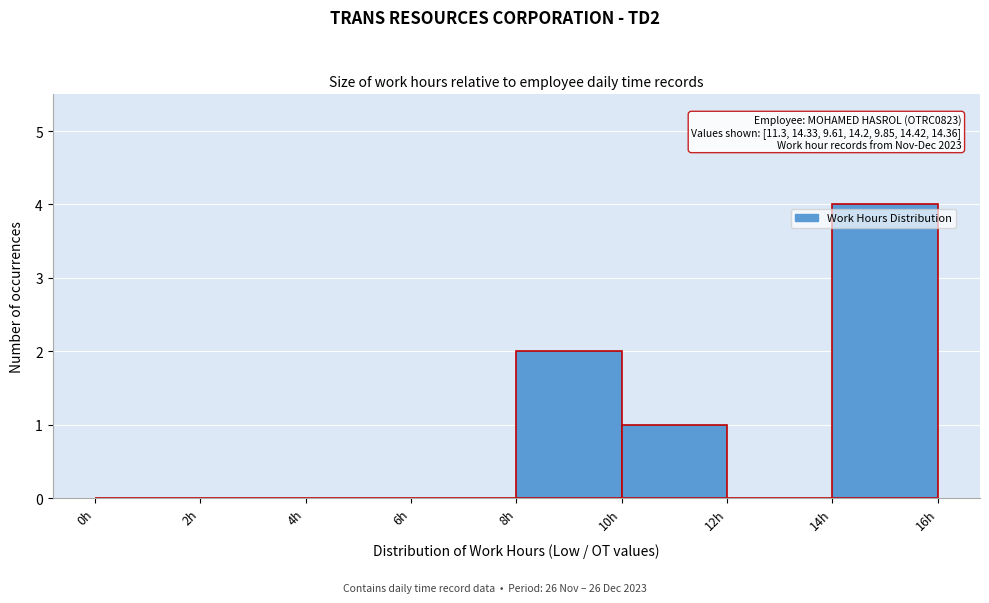

Over which range of the x-axis is the bar tallest?

14 to 16